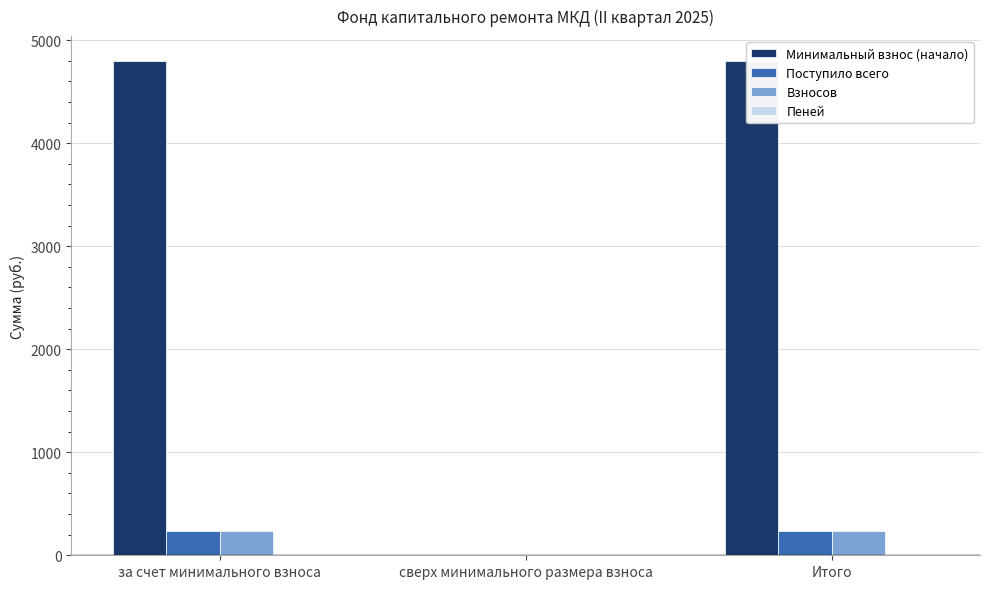

What is the label of the 3rd bar from the right?

за счет минимального взноса